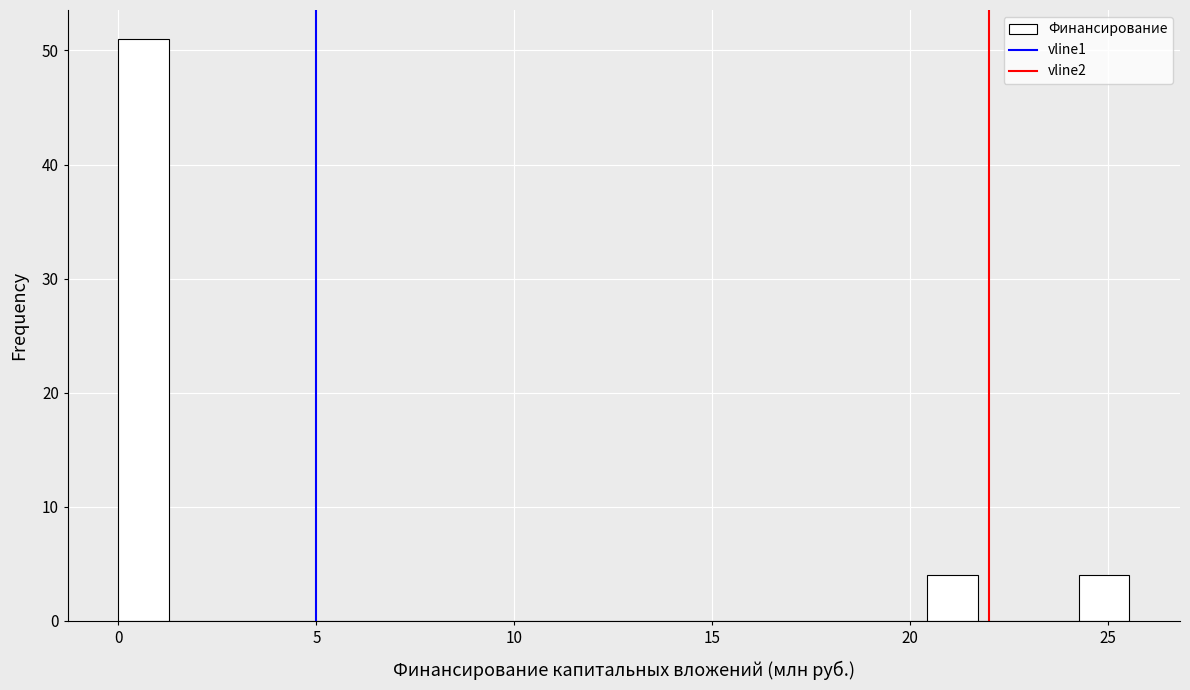

Read against the x-axis, roughly where is the centre of the tallest bar?

0.5